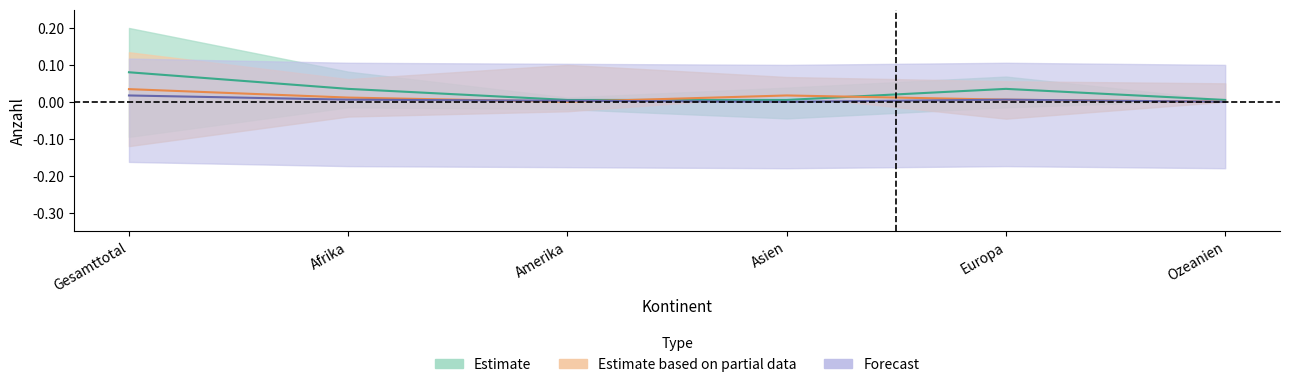

Reading left to right, list all the values displayed in this chart.

Estimate: 0.1	0.0	0.0	0.0	0.0	0.0
Estimate based on partial data: 0.0	0.0	0.0	0.0	0.0	0.0
Forecast: 0.0	0.0	0.0	0.0	0.0	0.0